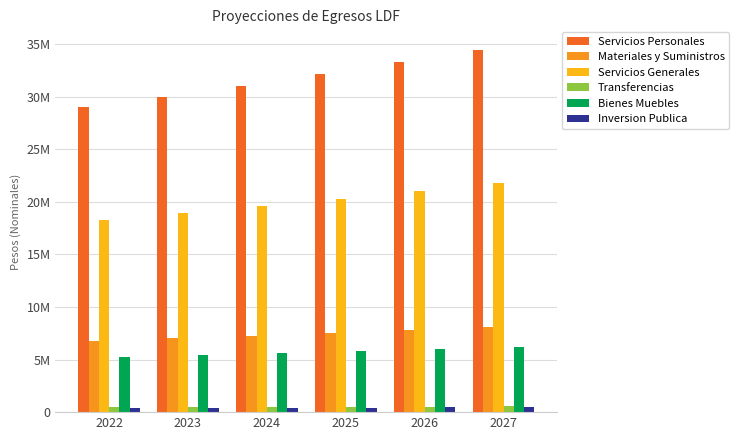

What is the lowest value of the Bienes Muebles series?

5241933.7